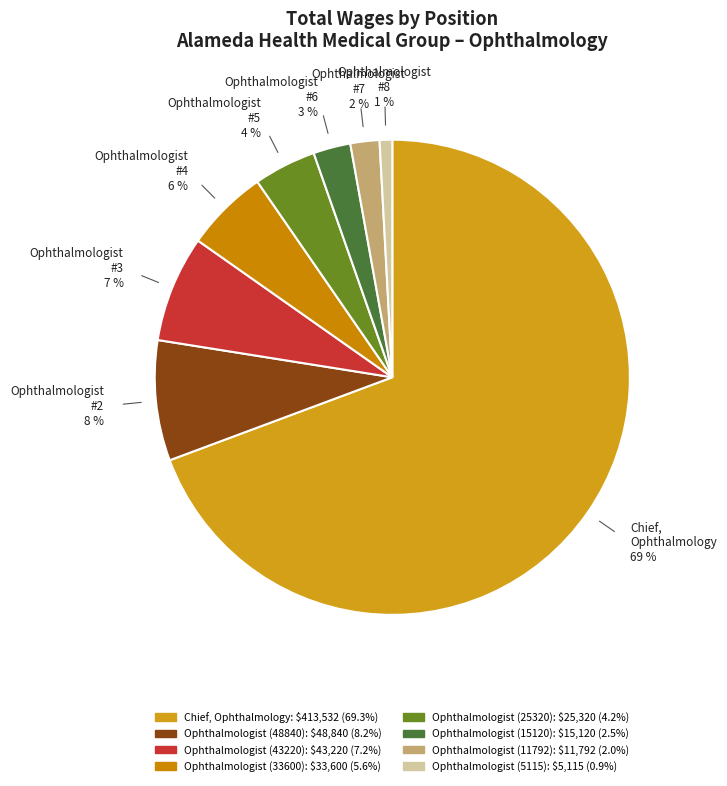

Which slice is the largest?

Chief, Ophthalmology